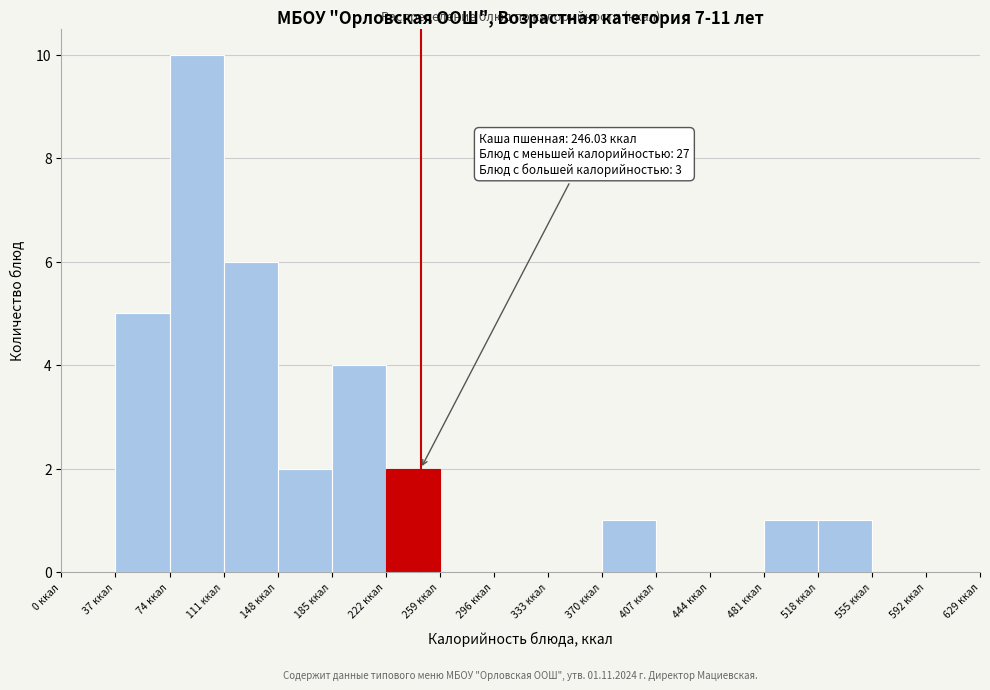

Over which range of the x-axis is the bar tallest?

74 to 111